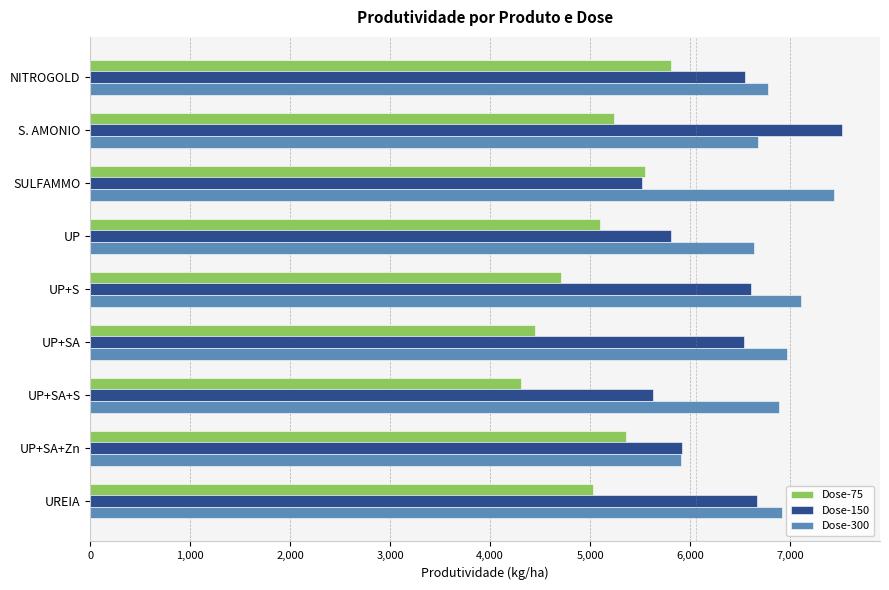

Which series has the largest total across all categories?

Dose-300